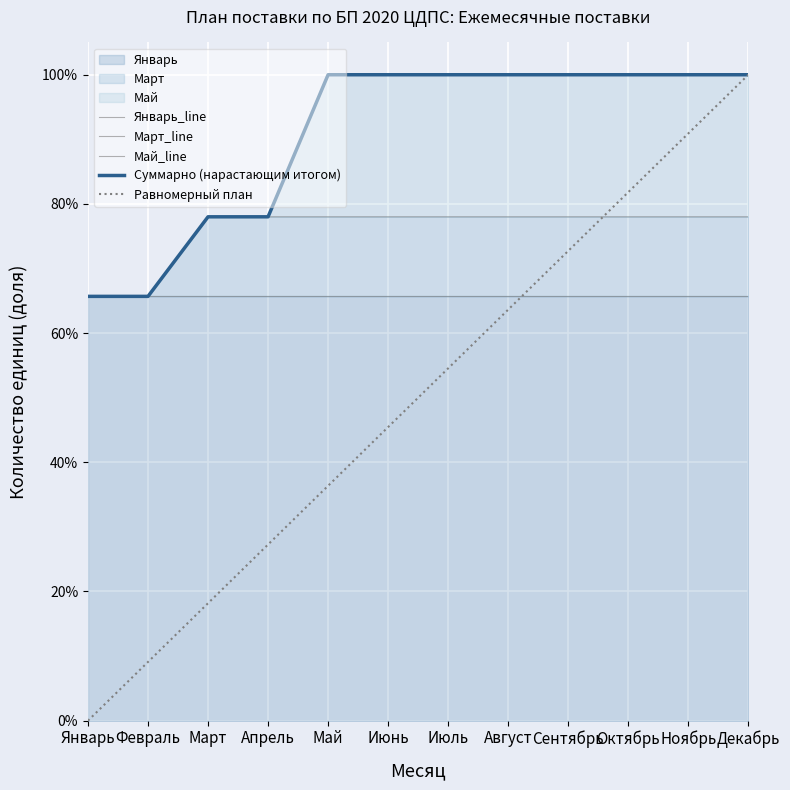

At which label is Равномерный план closest to 0?

Январь